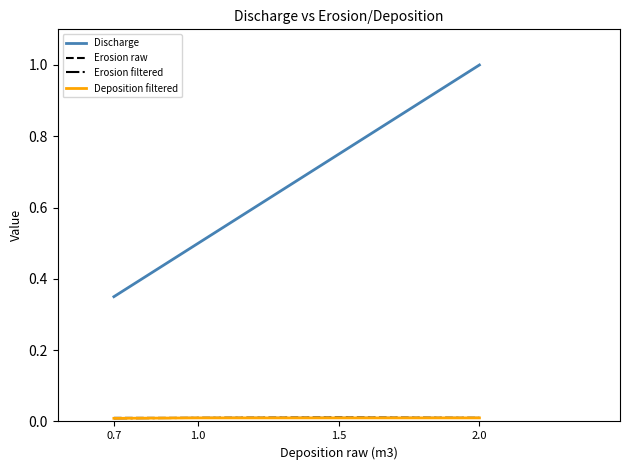

Rank the series at 1.0 from lowest to highest value.

Erosion raw, Erosion filtered, Deposition filtered, Discharge